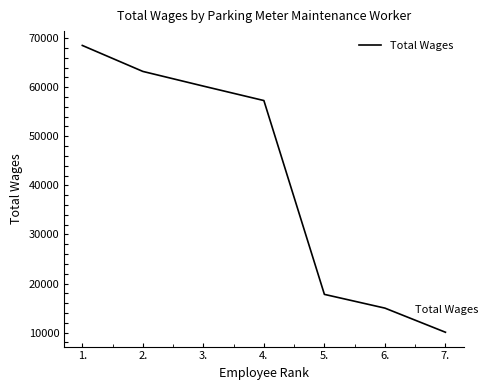

What position from the right is 5.?

3